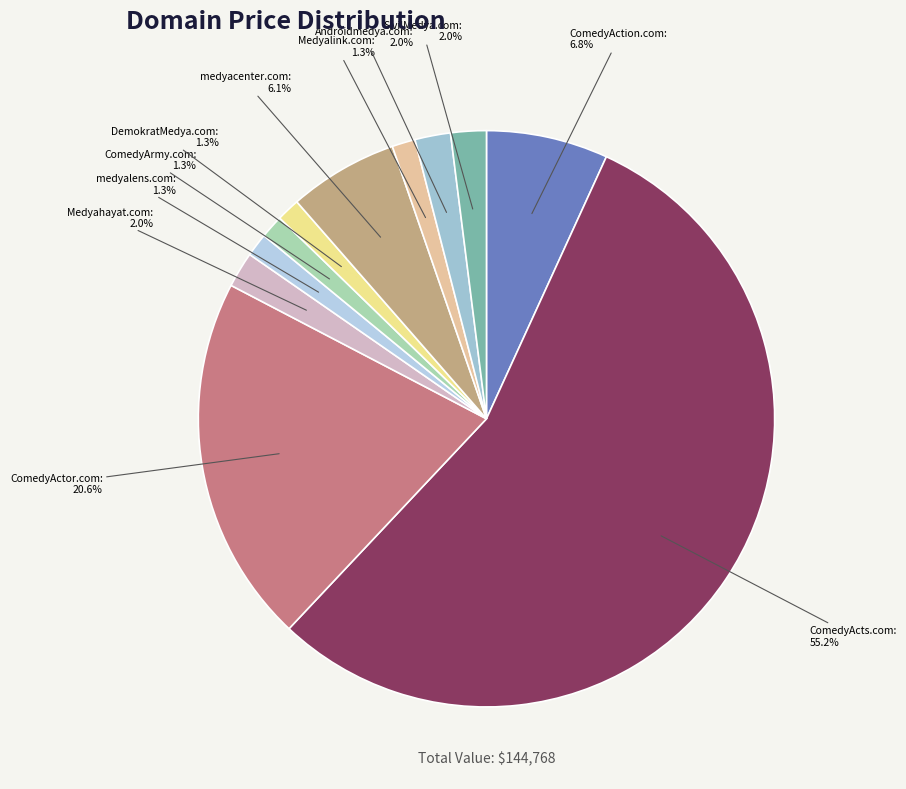

Between ComedyActs.com and medyalens.com, which is larger?

ComedyActs.com